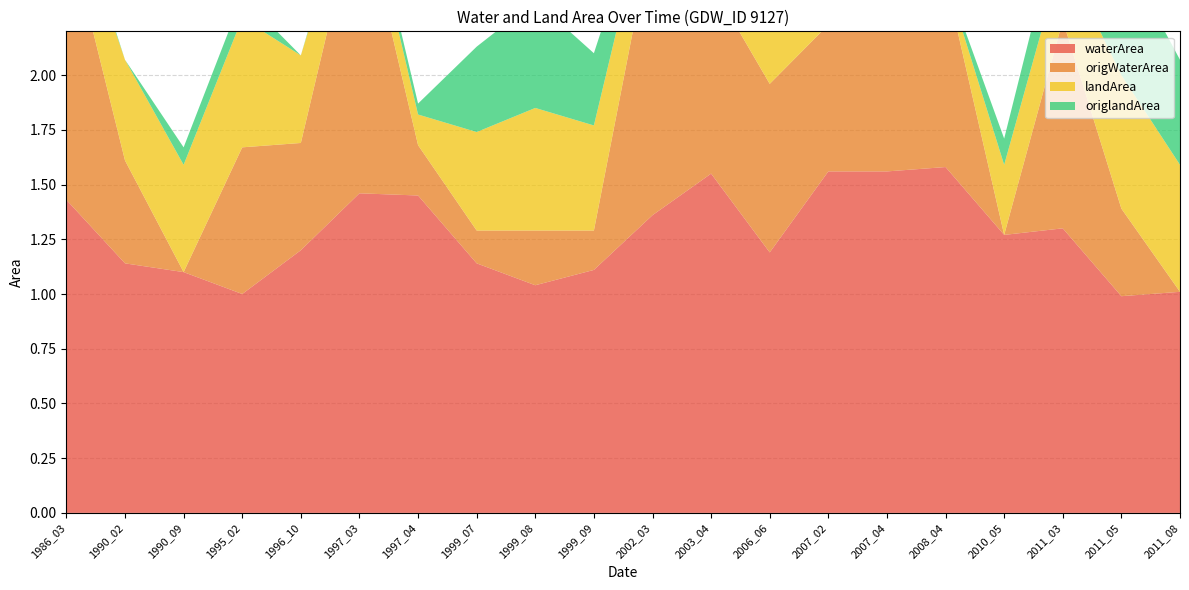

Reading left to right, transcribe all the data shown in this chart.

waterArea: 1.4	1.1	1.1	1.0	1.2	1.5	1.4	1.1	1.0	1.1	1.4	1.6	1.2	1.6	1.6	1.6	1.3	1.3	1.0	1.0
origWaterArea: 1.3	0.5	0.0	0.7	0.5	1.4	0.2	0.1	0.2	0.2	1.3	0.9	0.8	0.7	0.8	0.9	0.0	0.9	0.4	0.0
landArea: 0.2	0.5	0.5	0.6	0.4	0.1	0.1	0.5	0.6	0.5	0.2	0.0	0.4	0.0	0.0	0.0	0.3	0.3	0.6	0.6
origlandArea: 0.1	0.0	0.1	0.1	0.0	0.0	0.1	0.4	0.5	0.3	0.0	0.0	0.4	0.0	0.0	0.0	0.1	0.2	0.6	0.5